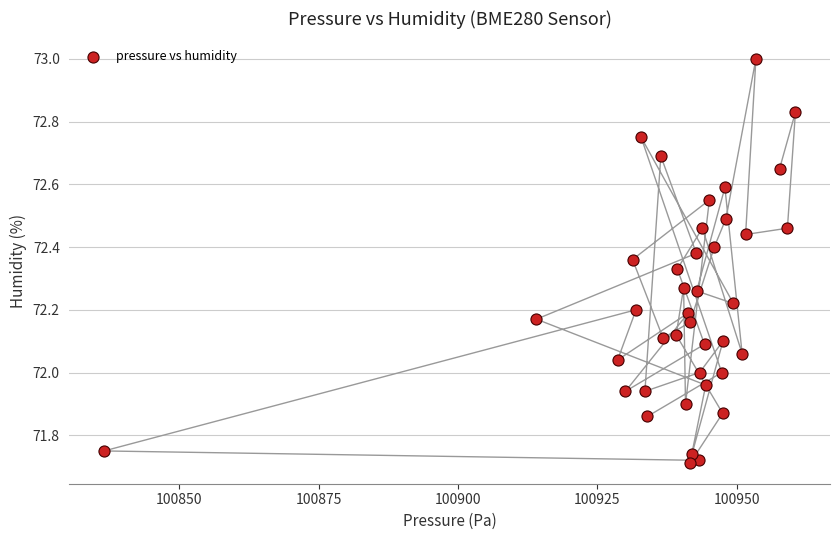

What is the range of X values (max minus min)?

124.0